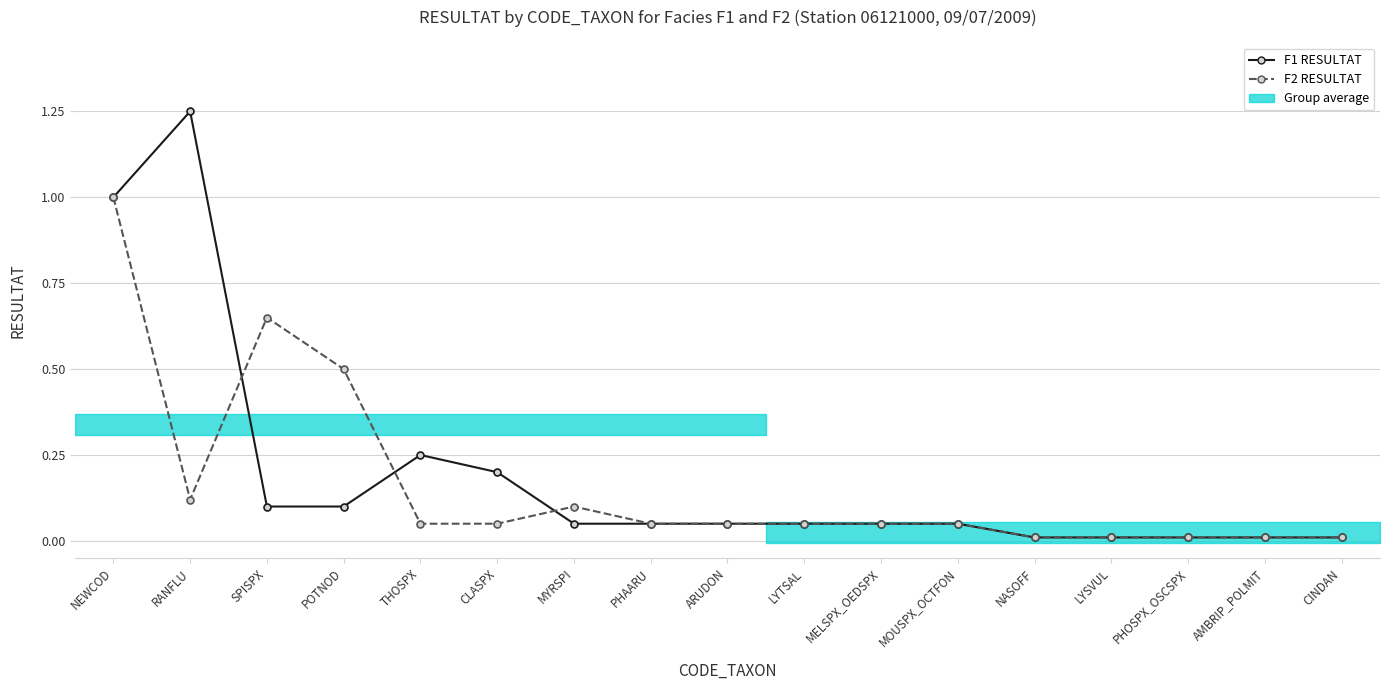

How many categories are shown in the chart?

17